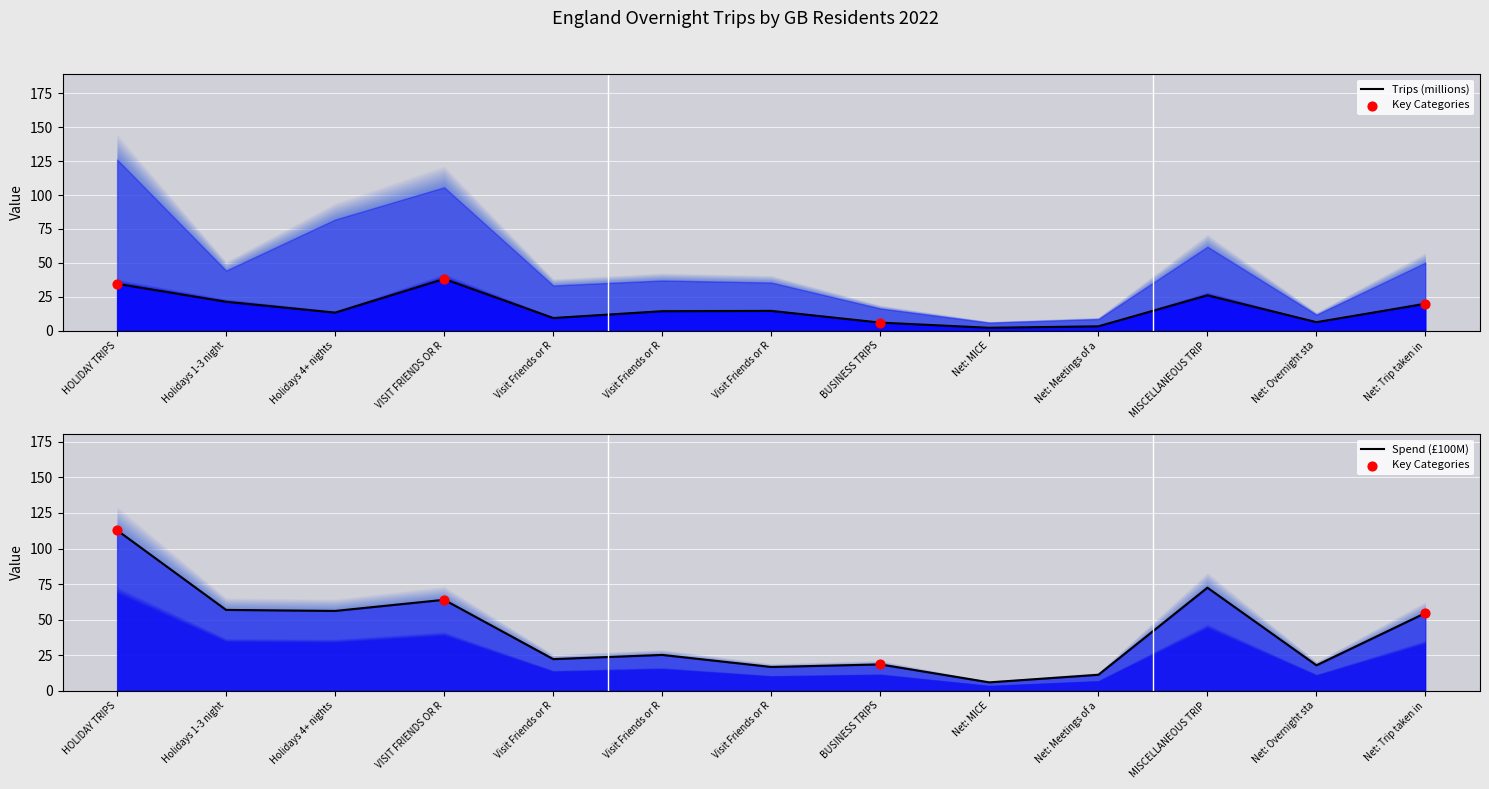

What is the total value across all series at Net: MICE?

7.9